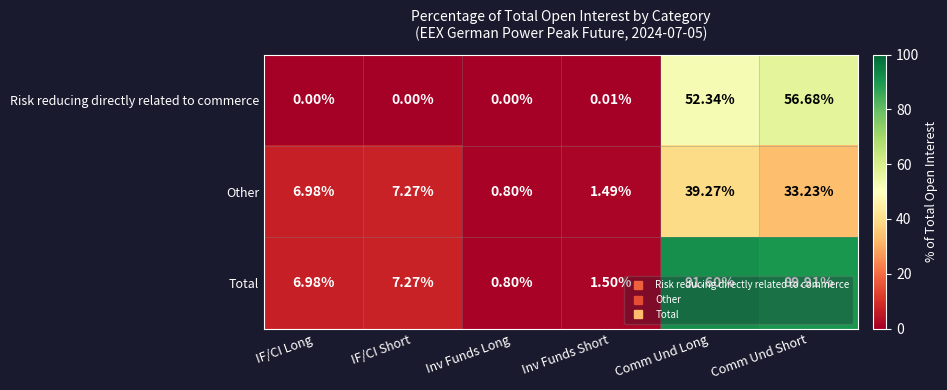

List the series in order of their peak value, highest first.

Total, Risk reducing directly related to commerce, Other